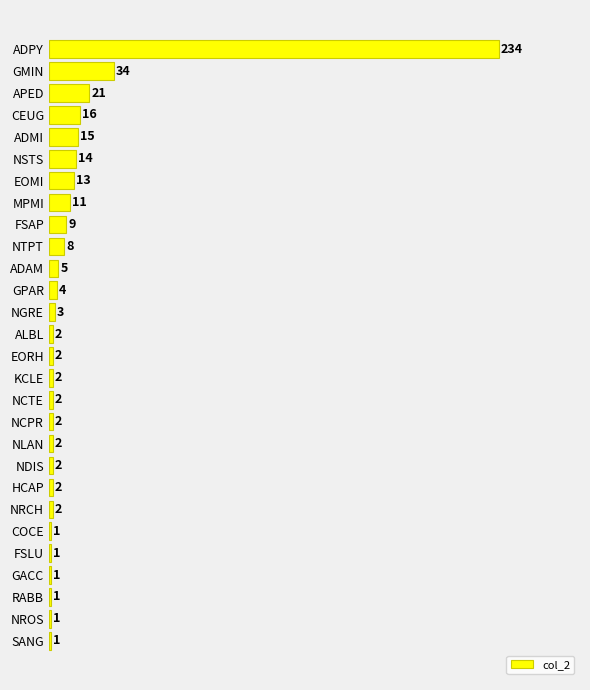

Which label corresponds to the largest value in the chart?

ADPY